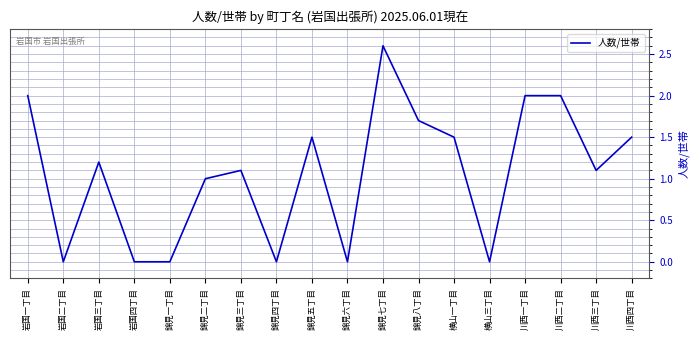

What position from the right is 川西四丁目?

1